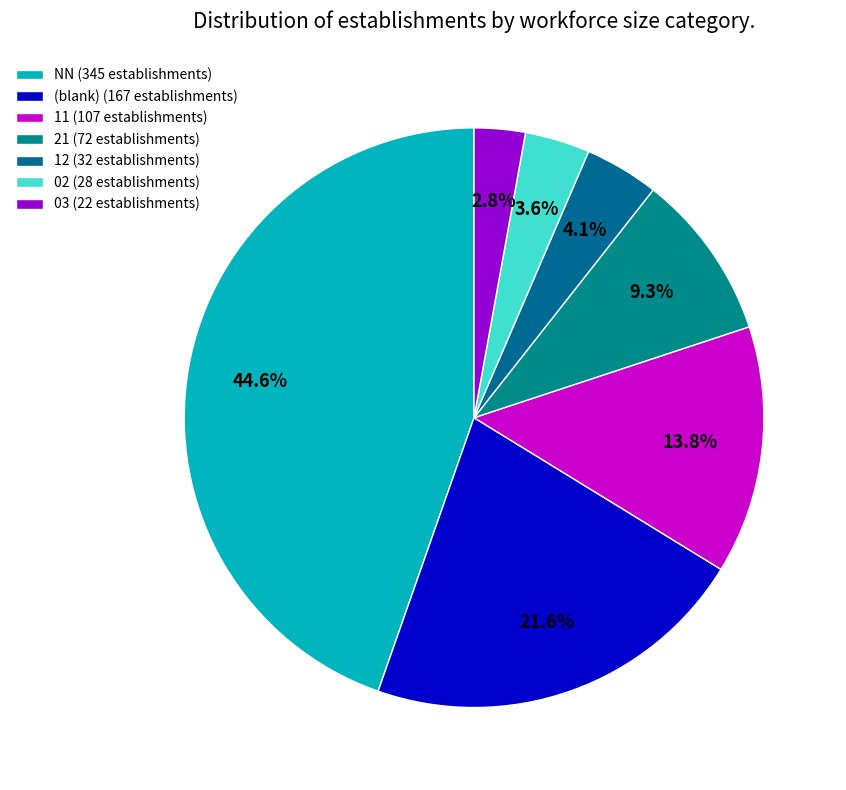

Does any single category account for the majority?

No